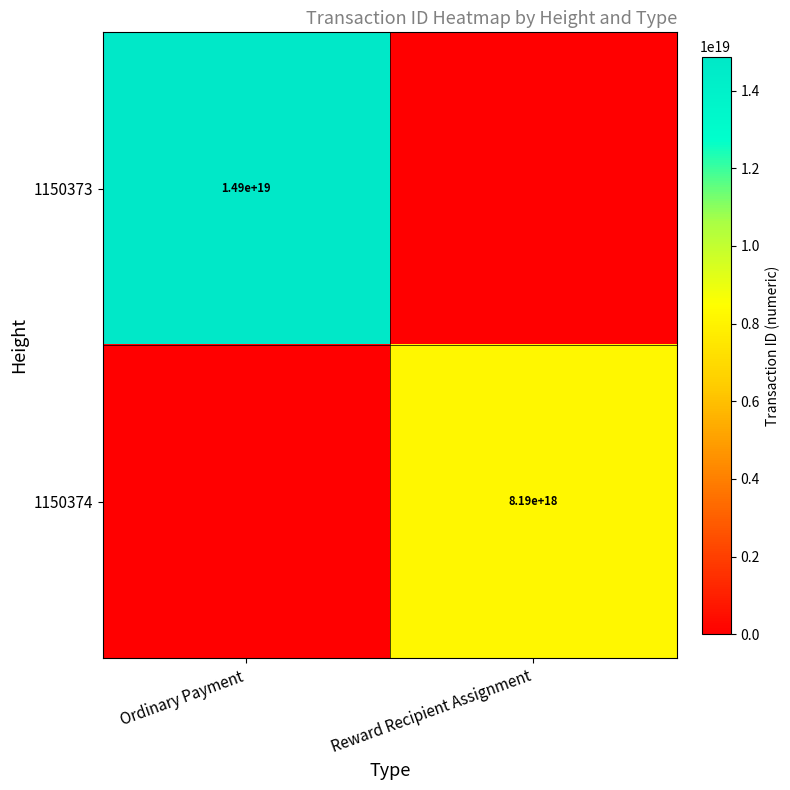

Is the value of 1150374 at Reward Recipient Assignment greater than the value of 1150373 at Ordinary Payment?

No